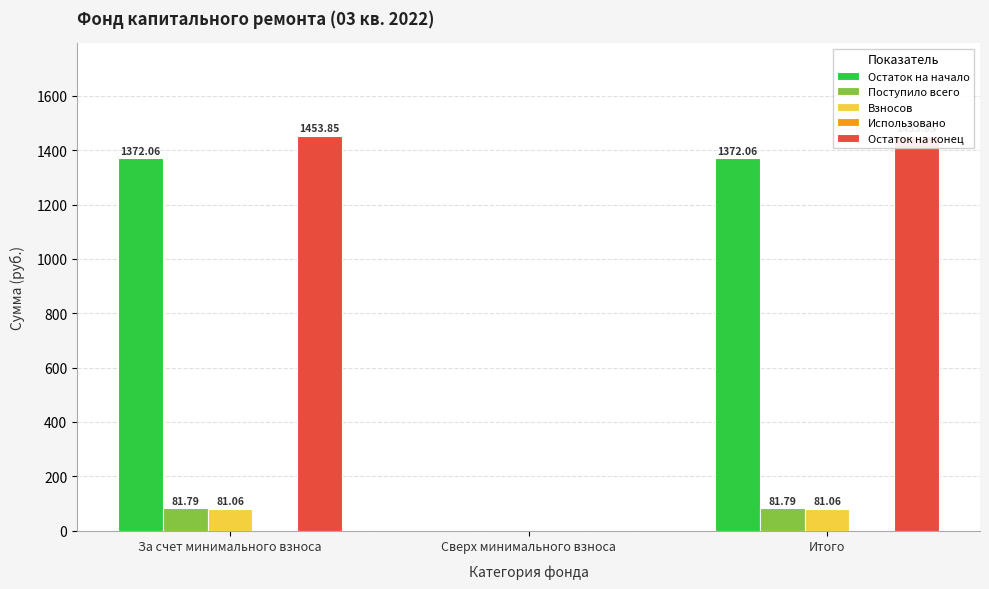

How many data points in Остаток на начало are above 1372?

2